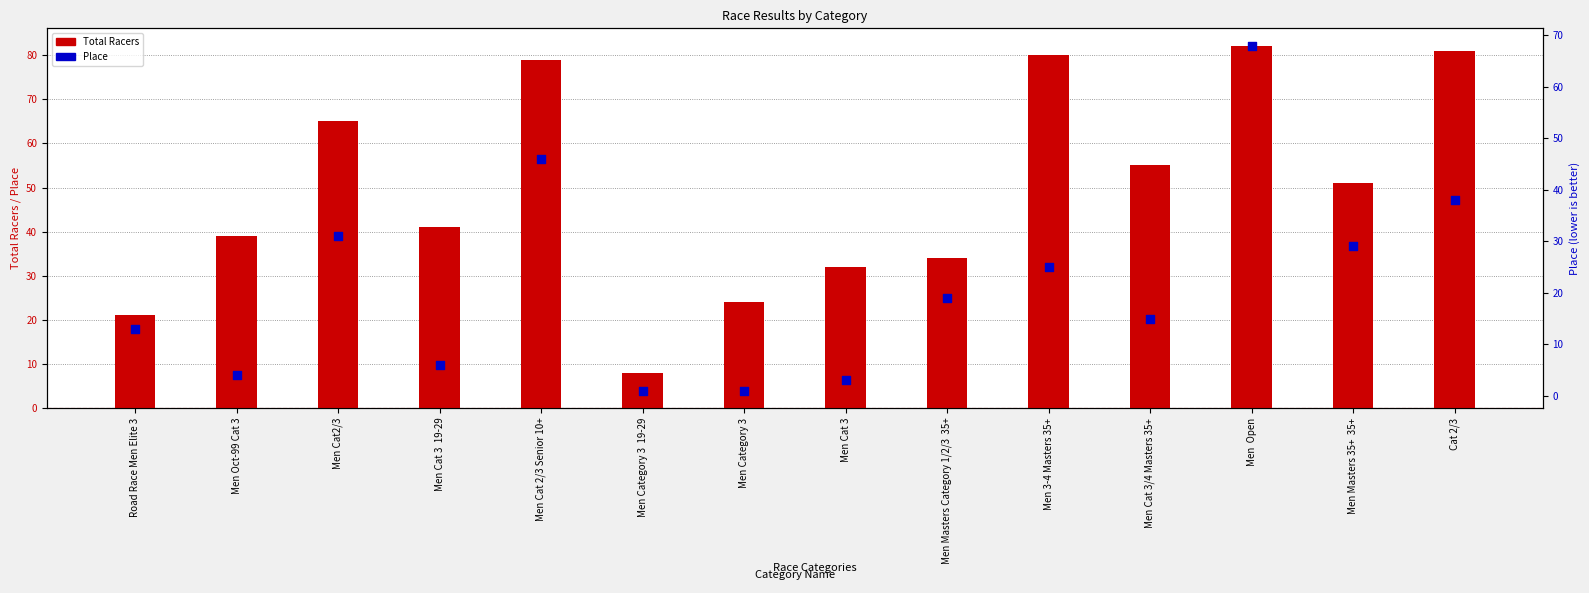

Is the value of Total Racers at Men Oct-99 Cat 3 greater than the value of Place at Men Cat 2/3 Senior 10+?

No